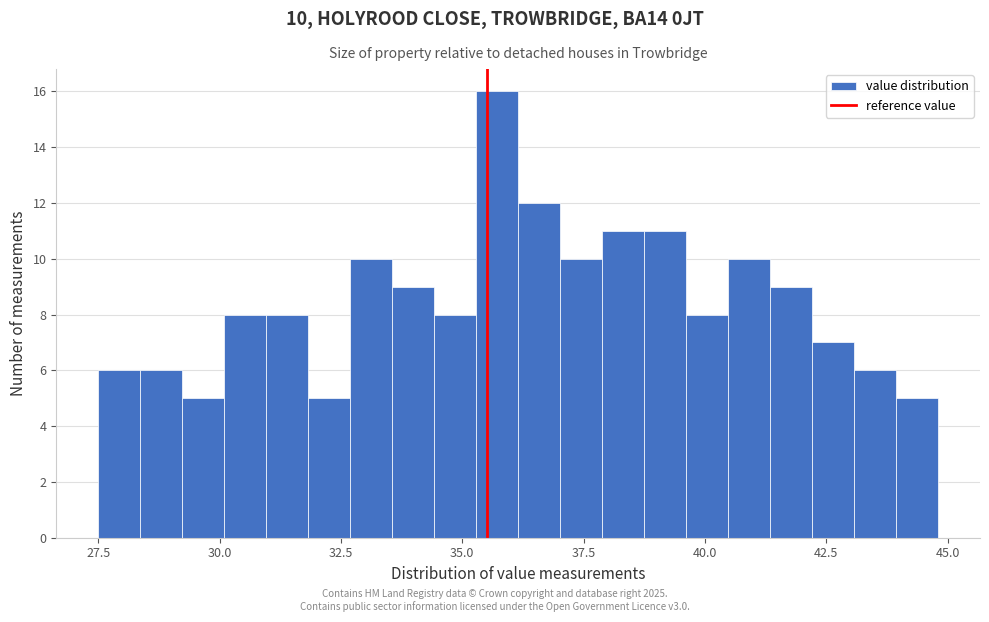

Around what value on the x-axis is the tallest bar? Give the approximate position of its centre, as read against the axis.

35.5